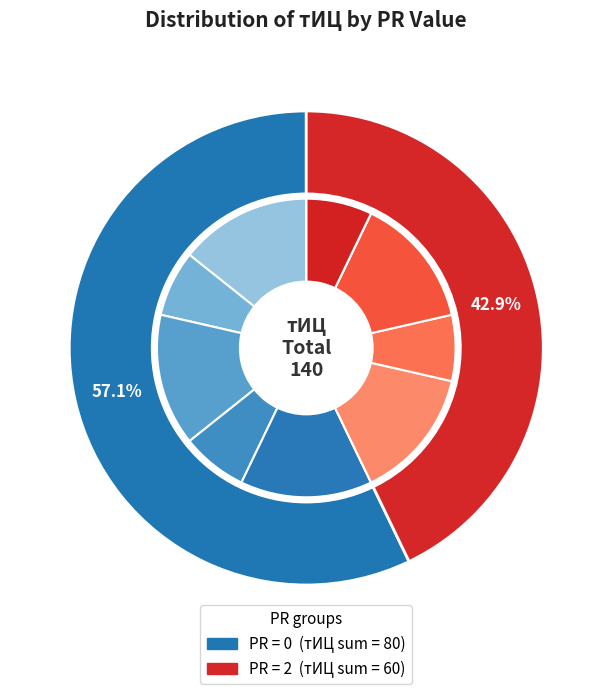

True or false: 2016-04-20 accounts for 10% of the total.

False